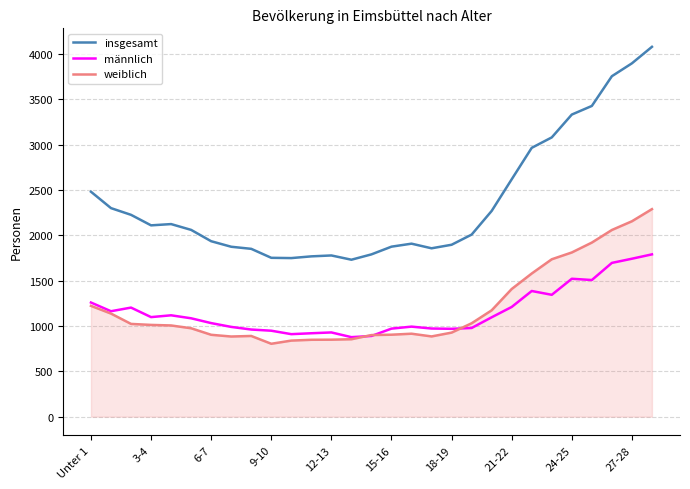

What is the minimum value shown in the chart?

804